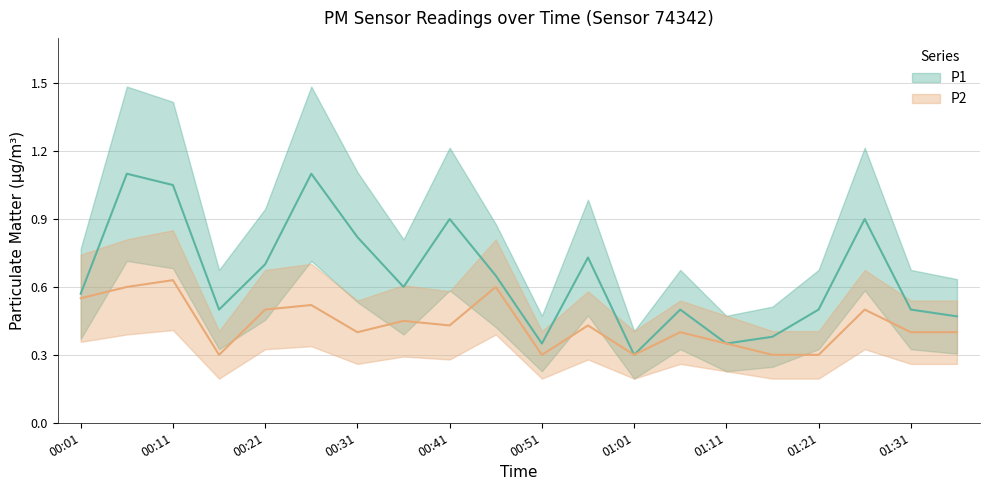

Rank the series at 00:51 from lowest to highest value.

P2, P1